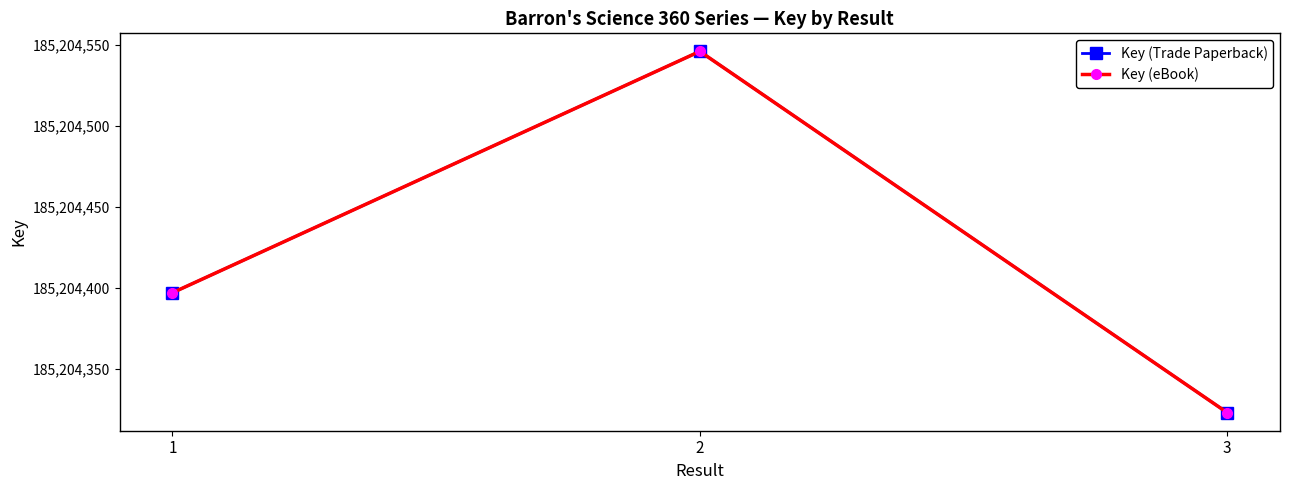

Does the chart have visible grid lines?

No